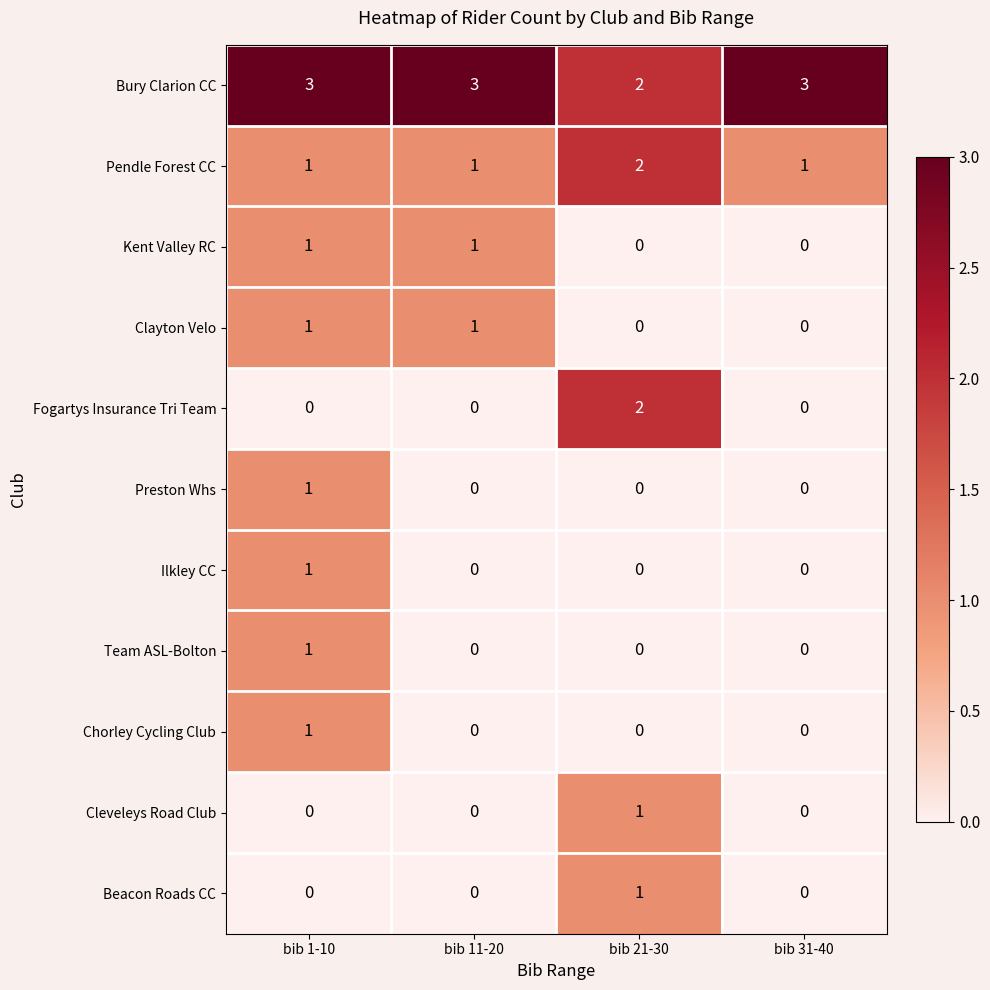

The value of Pendle Forest CC at bib 21-30 is 1. True or false?

False